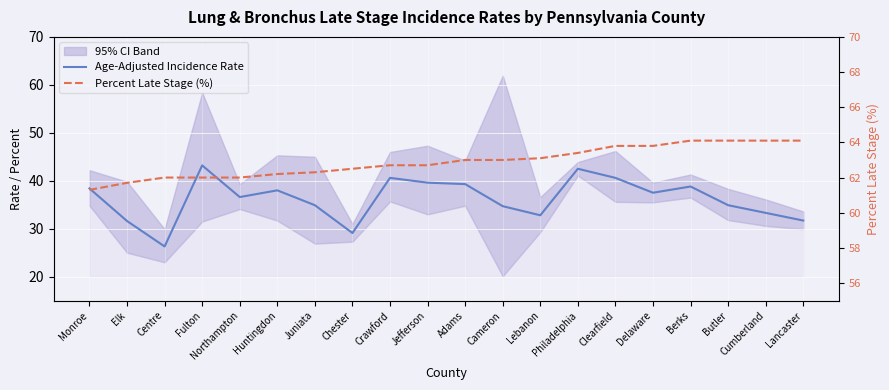

Is this an area chart (filled region under the line)?

No